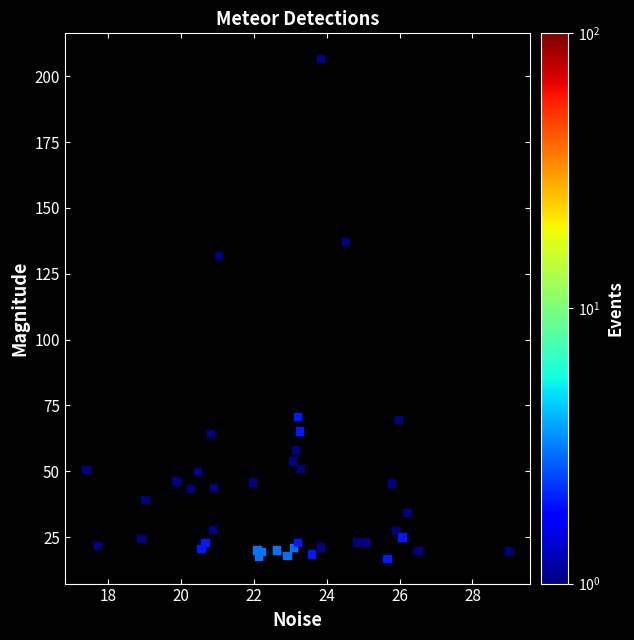

What Y value in the scatter plot is closest to 111?

132.1